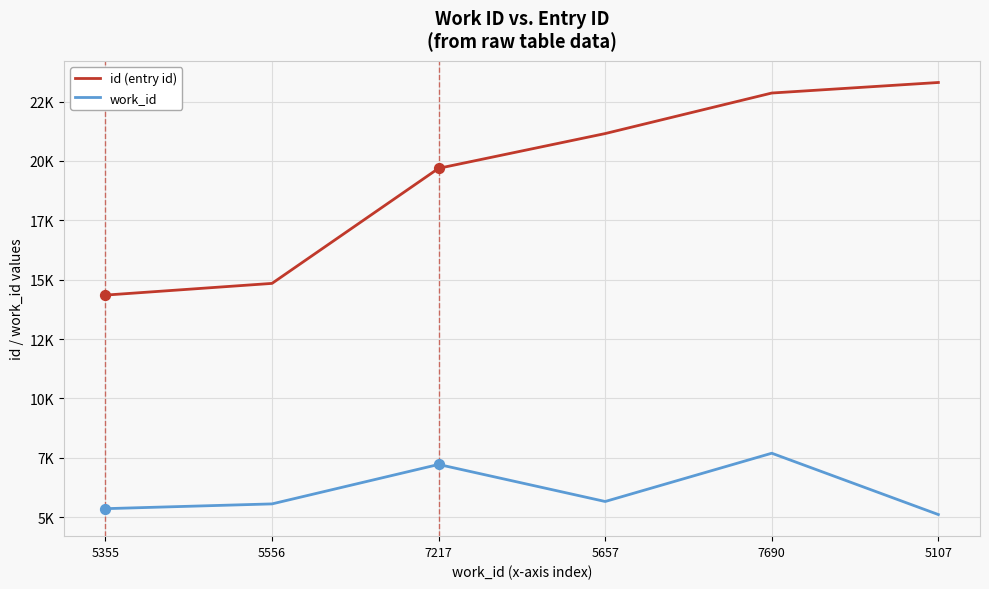

Which series has the largest total across all categories?

id (entry id)